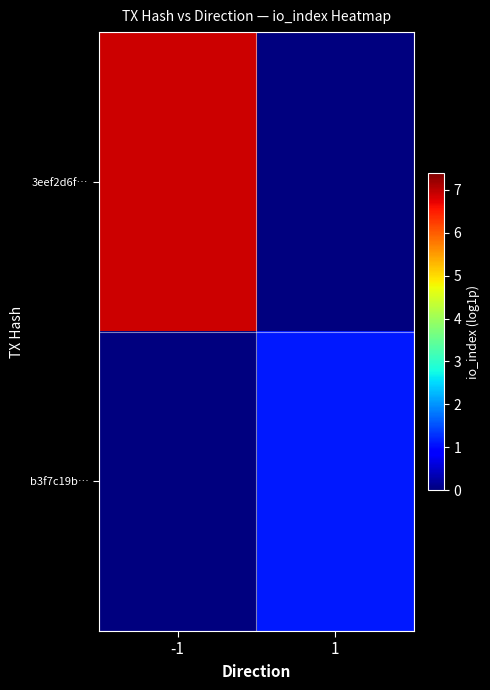

Reading left to right, list all the values displayed in this chart.

3eef2d6f…: -1=6.9	1=0.0
b3f7c19b…: -1=0.0	1=1.1